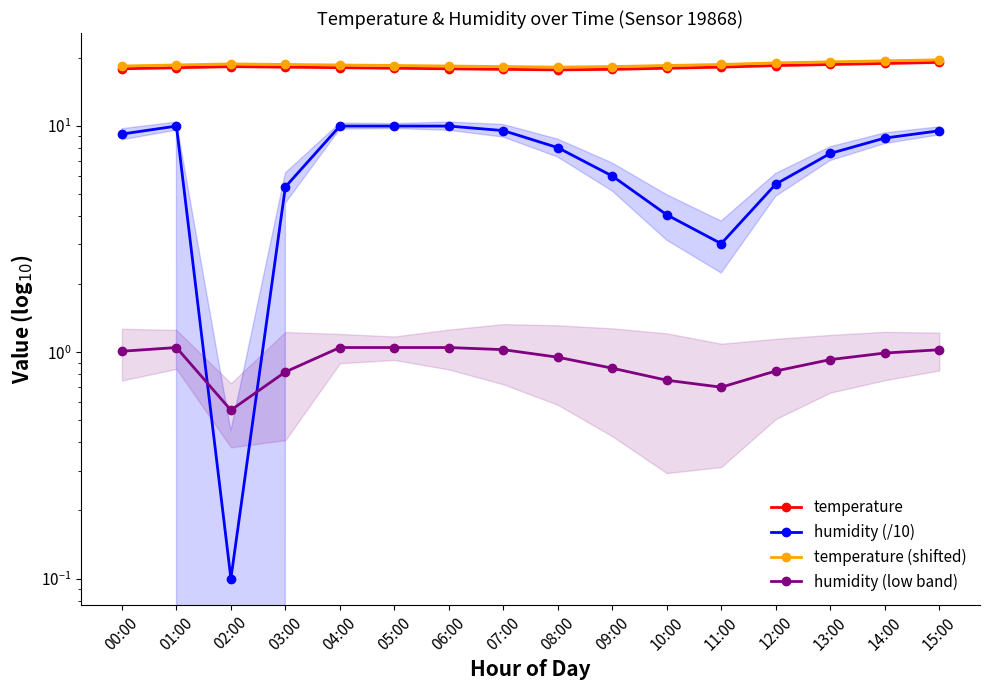

List the labels in order of temperature (shifted) value, largest first.

15:00, 14:00, 13:00, 12:00, 02:00, 03:00, 11:00, 01:00, 04:00, 05:00, 10:00, 00:00, 06:00, 07:00, 09:00, 08:00